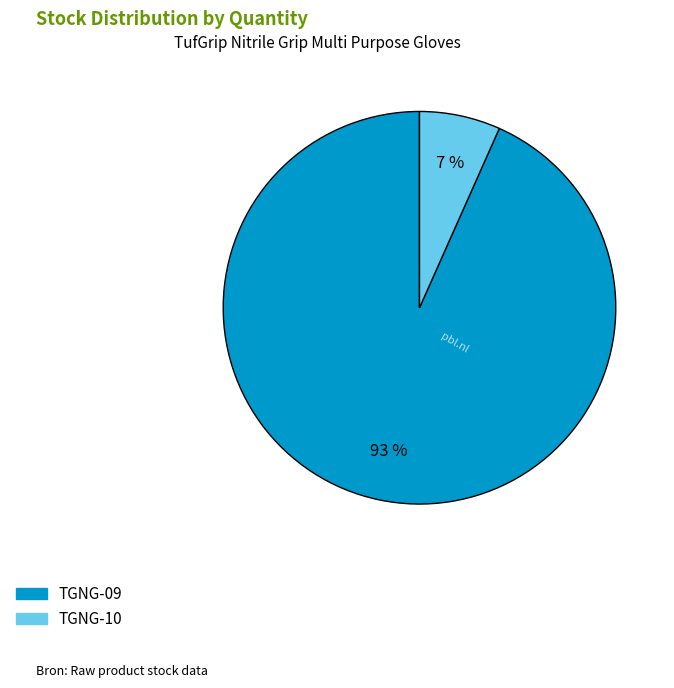

Which slice is the smallest?

TGNG-10